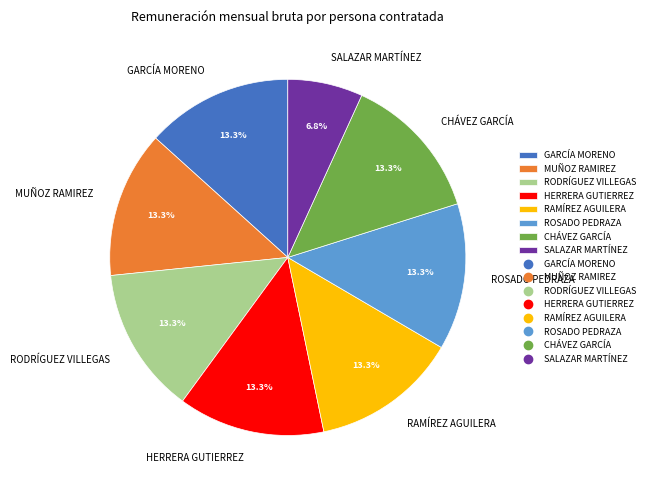

What percentage is the RAMÍREZ AGUILERA slice, to the nearest percent?

13%